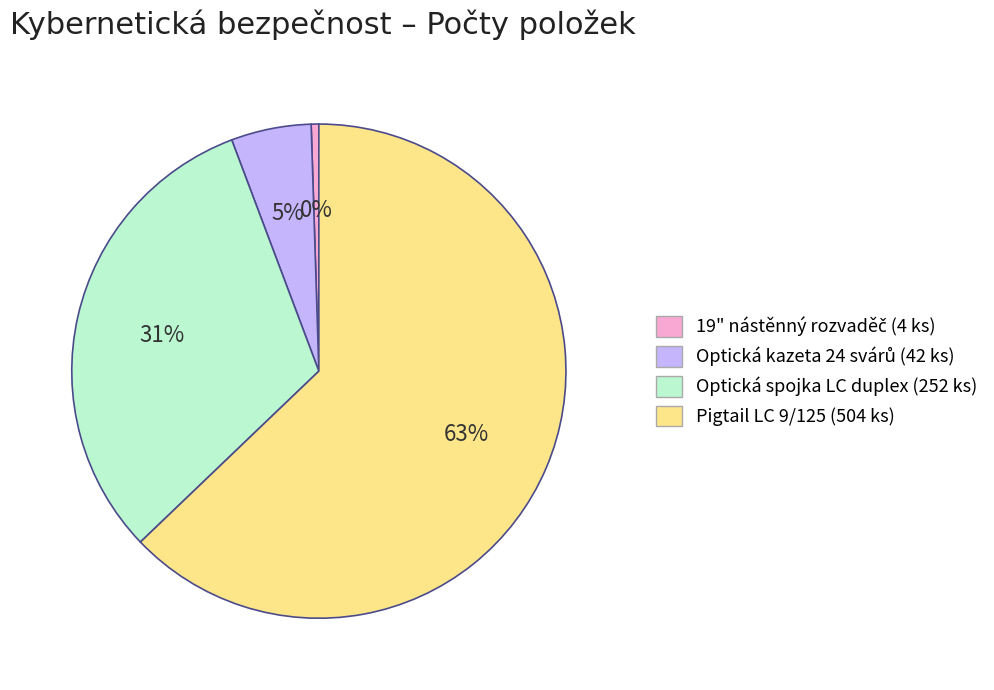

Is there any slice that represents more than half of the pie?

Yes